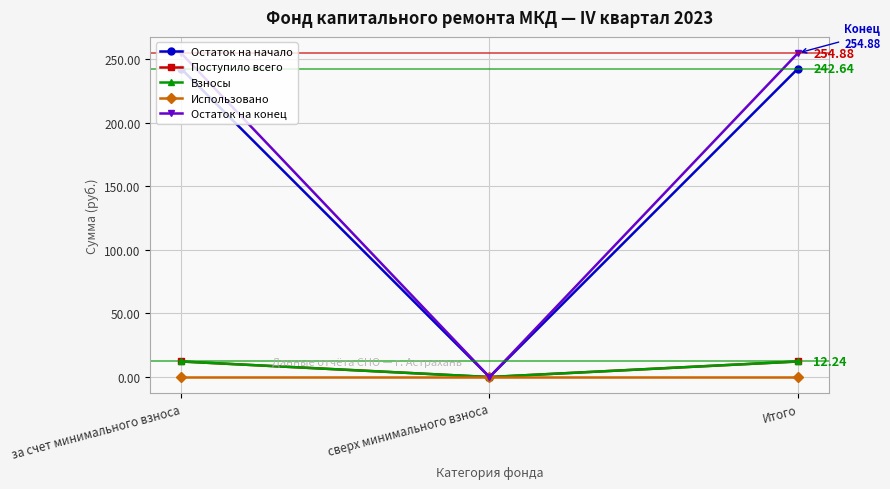

What is the greatest value displayed?

254.9